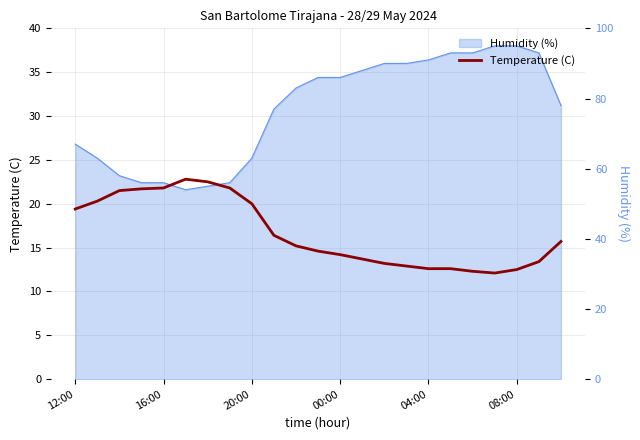

What is the sum of the values at 22 and 19?

27.8